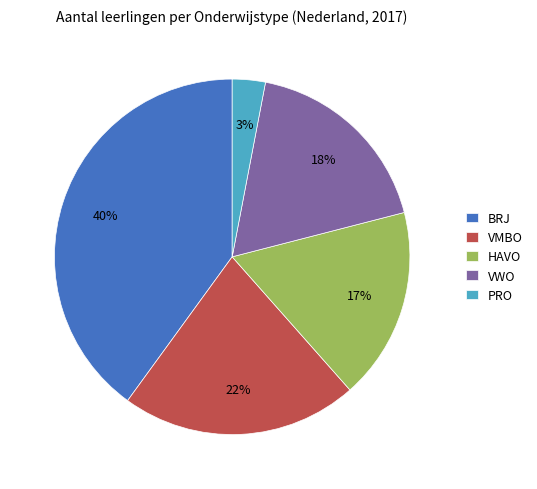

Is it true that VMBO is 22% of the pie?

True